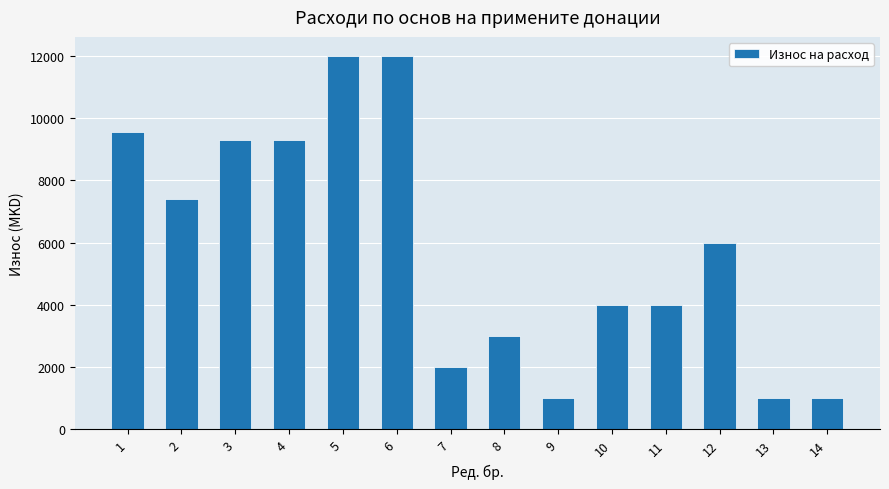

Are the bars grouped side by side (vs. stacked)?

No